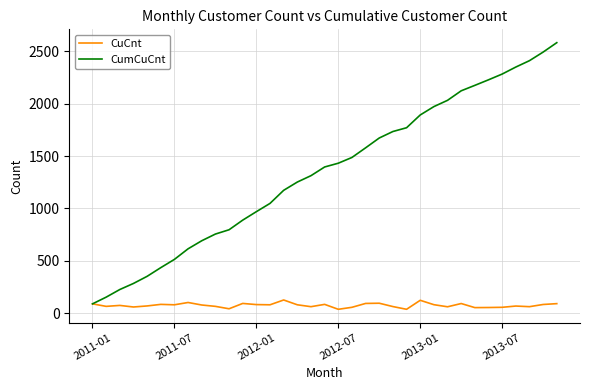

What is the lowest value of the CumCuCnt series?

88